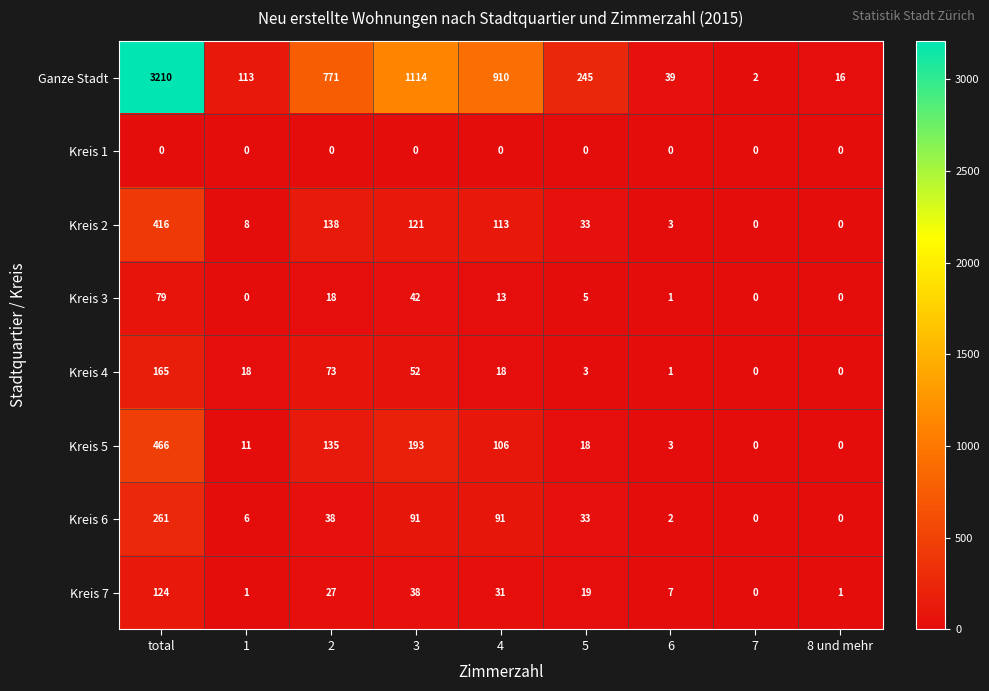

Which series has the largest total across all categories?

Ganze Stadt